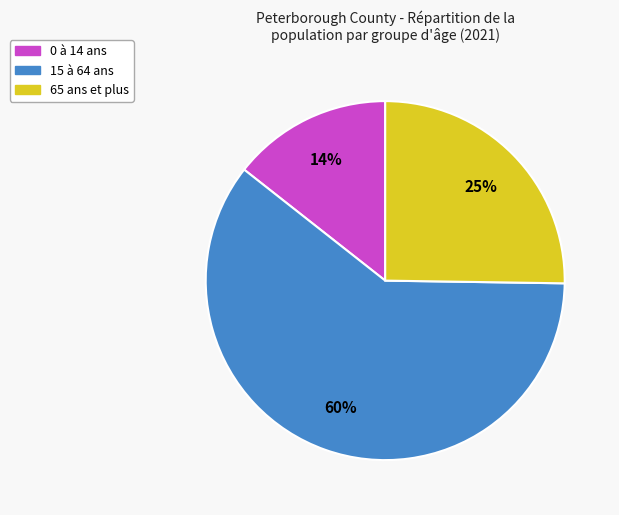

The 15 à 64 ans slice represents 70% of the pie. True or false?

False